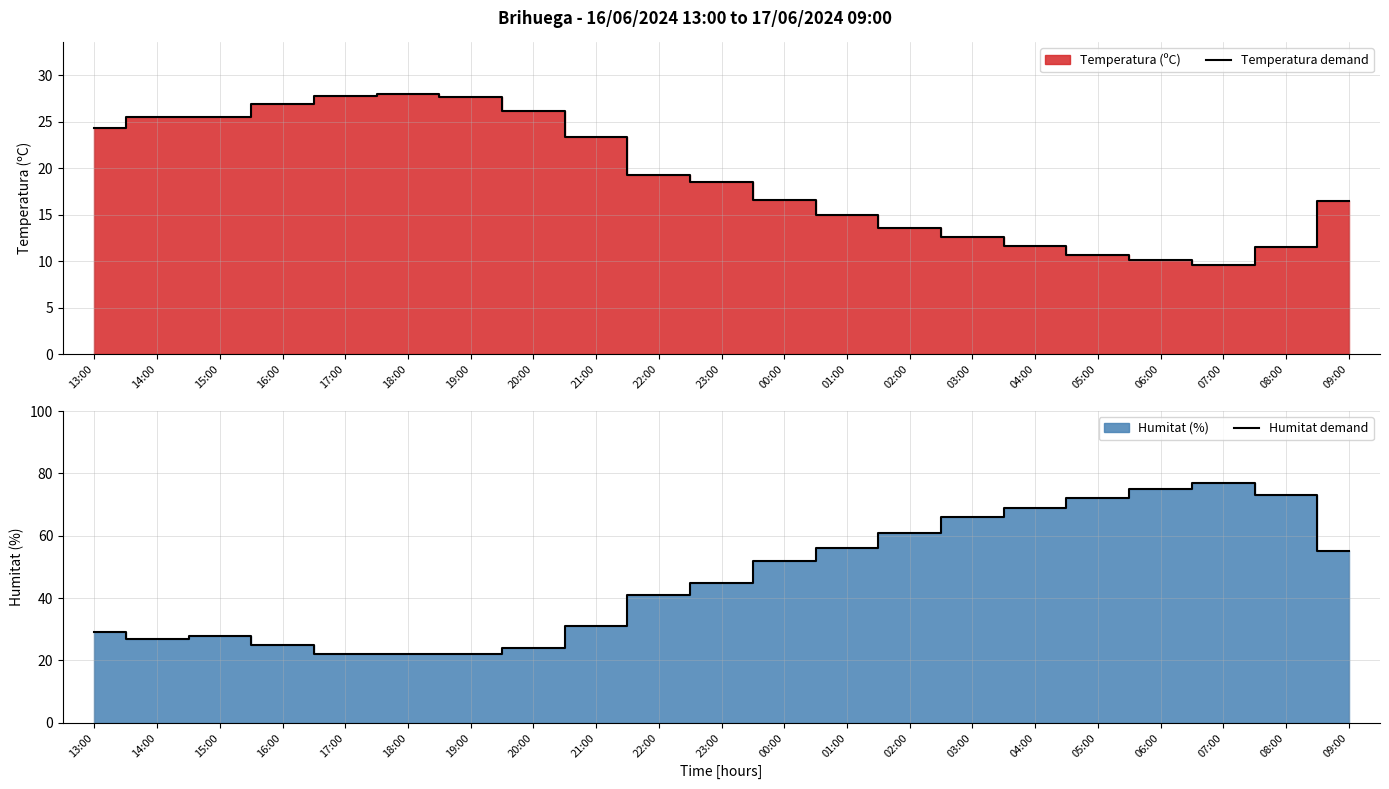

How many values in the Temperatura demand series exceed 18?

11